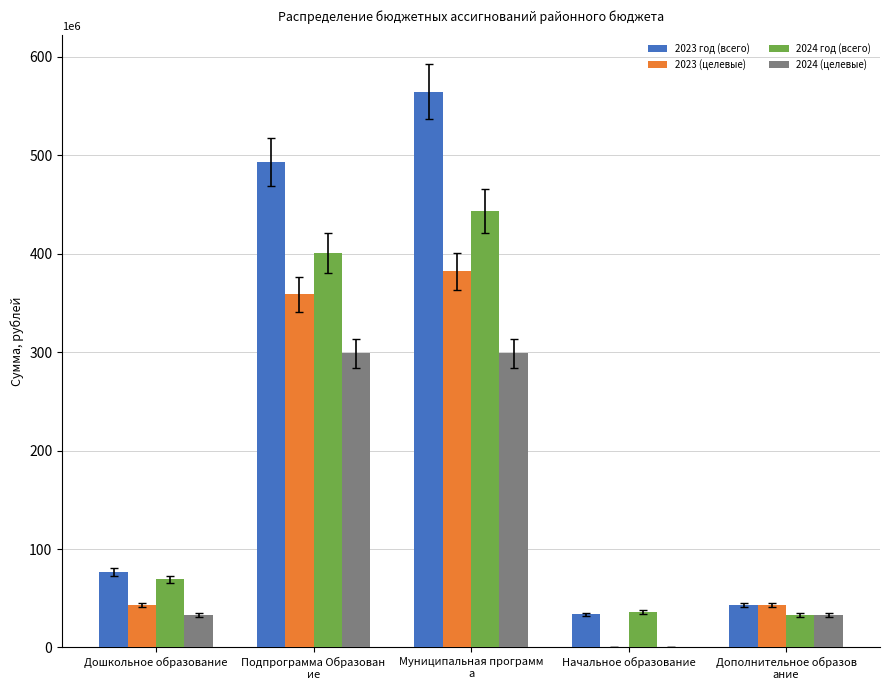

How many distinct data groups are displayed?

4